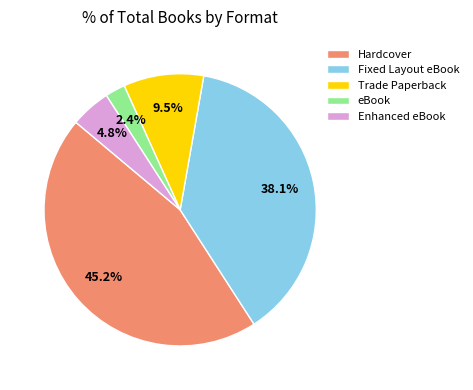

To the nearest percent, what portion does Enhanced eBook represent?

5%